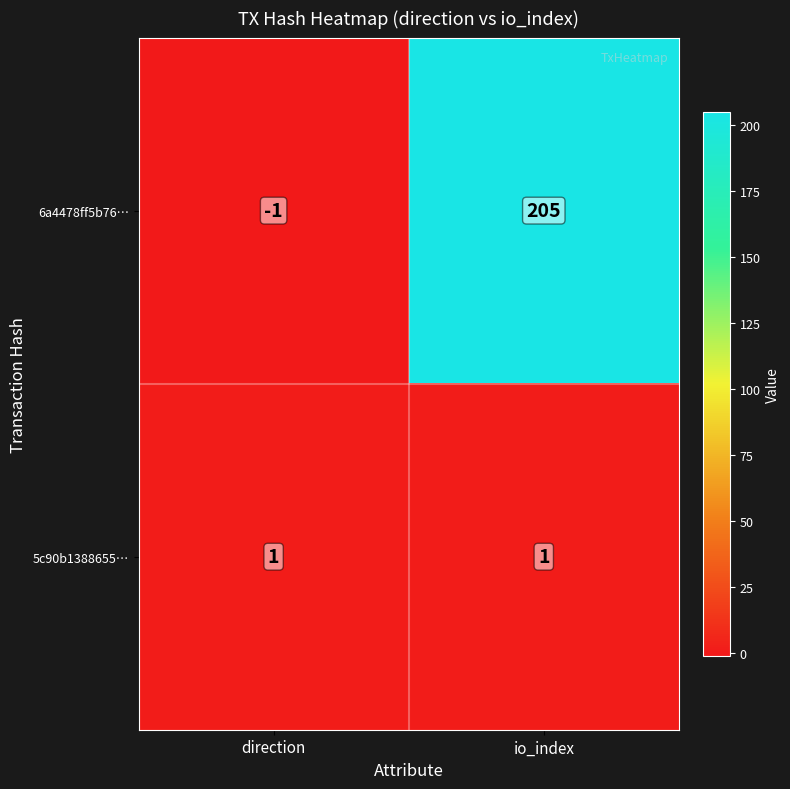

What is the average value of the 6a4478ff5b76… series?

102